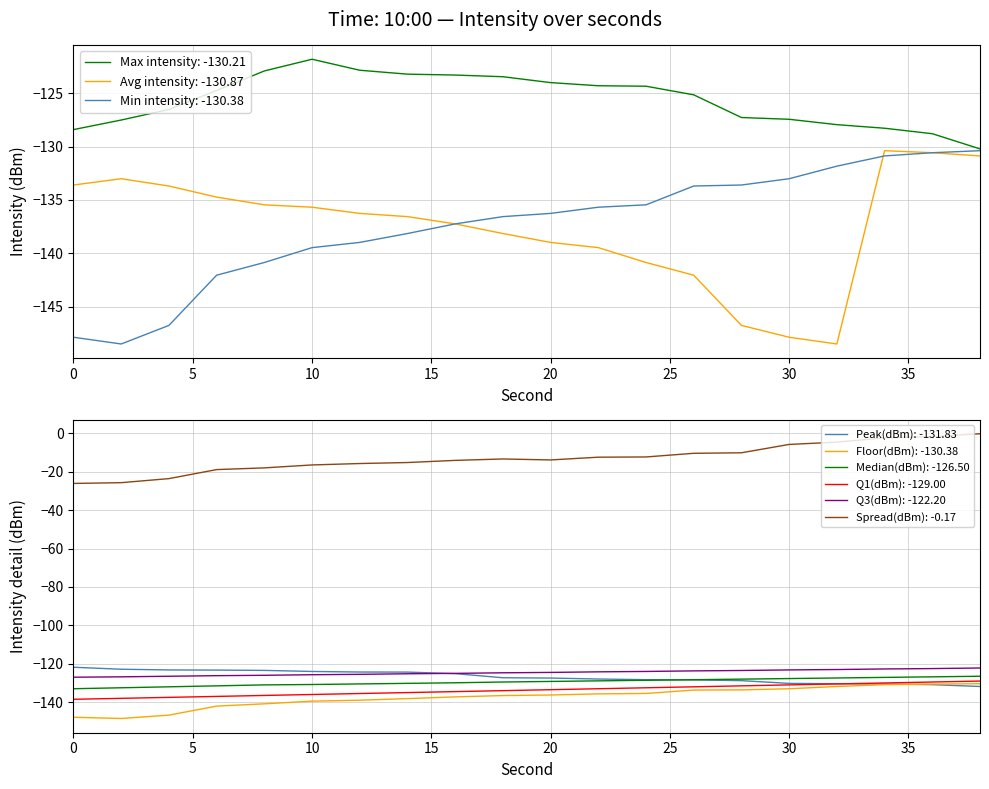

The Min intensity: -130.38 series shows -71.5 at 0. True or false?

False